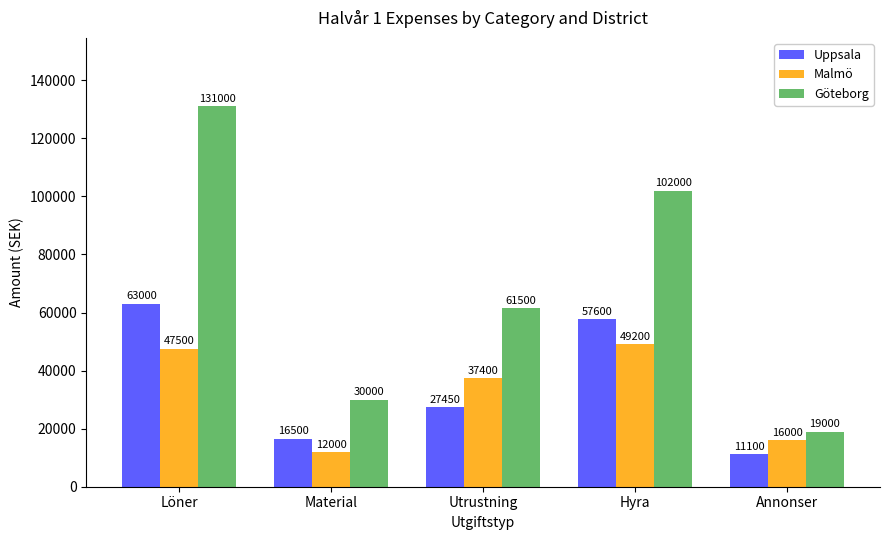

What is the difference between the Uppsala values at Utrustning and Material?

10950